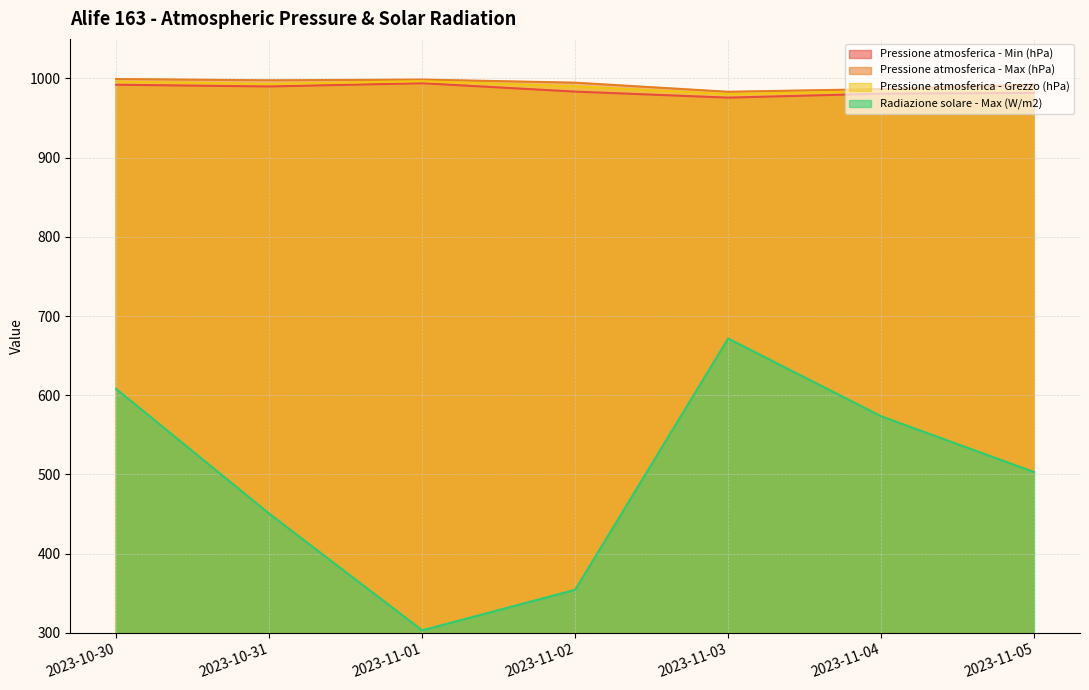

How many lines are shown in the chart?

4